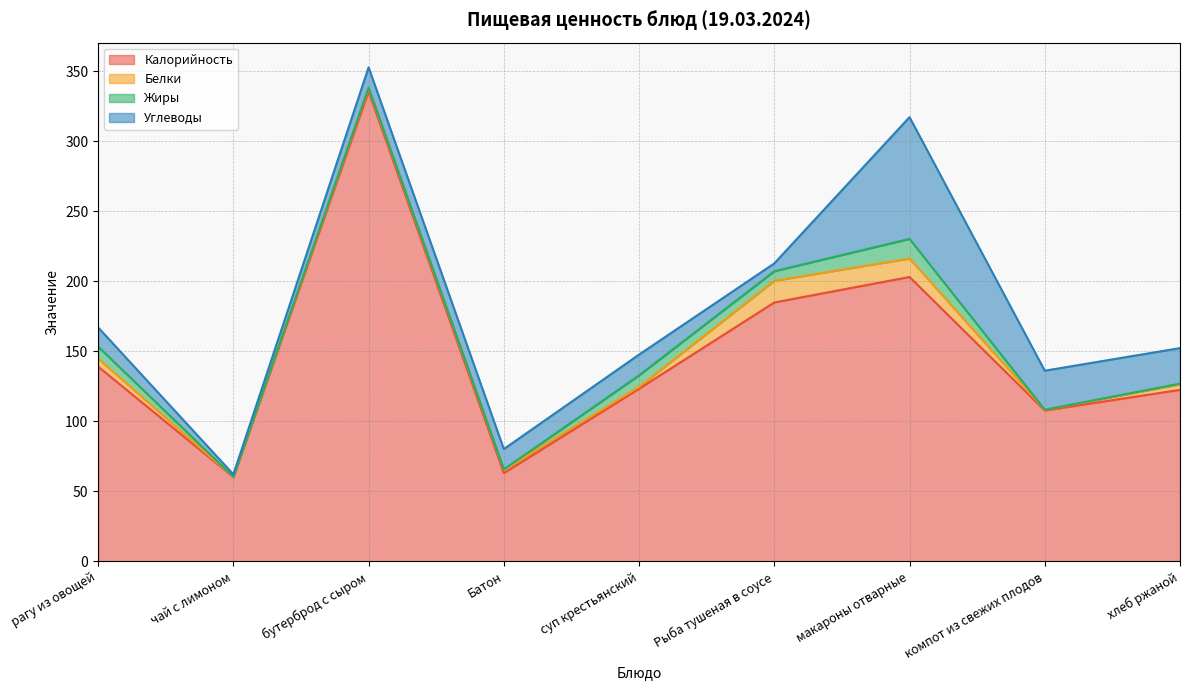

Between бутерброд с сыром and компот из свежих плодов, which is larger?

бутерброд с сыром